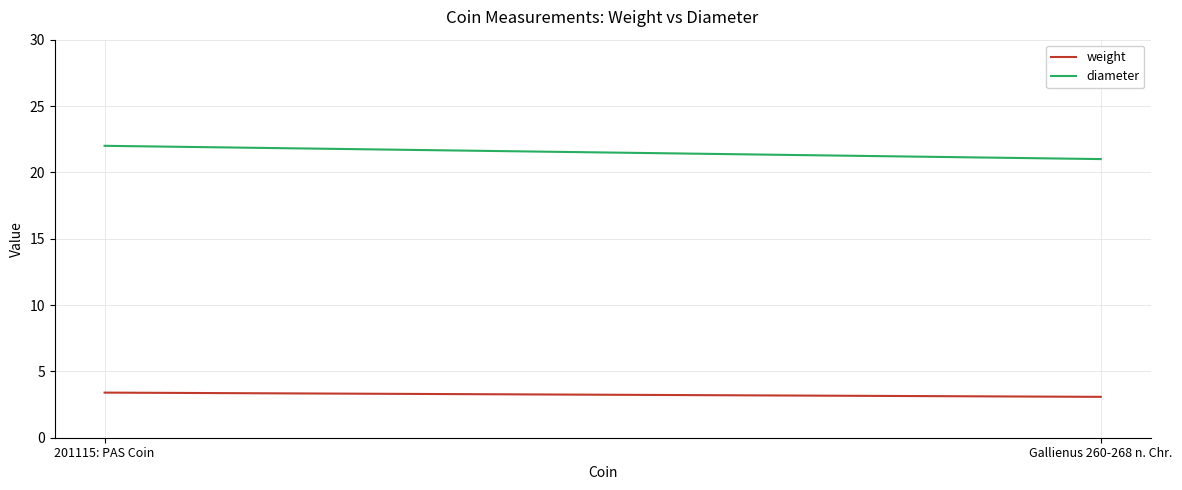

Which series has the largest range (max minus min)?

diameter